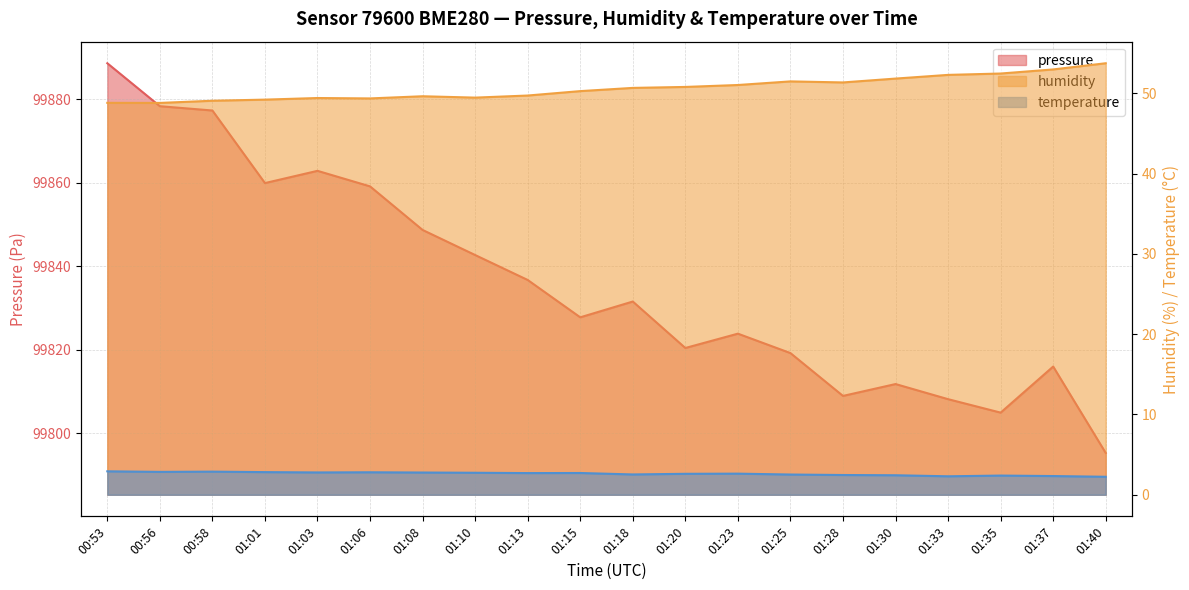

The humidity series shows 69.3 at 01:33. True or false?

False